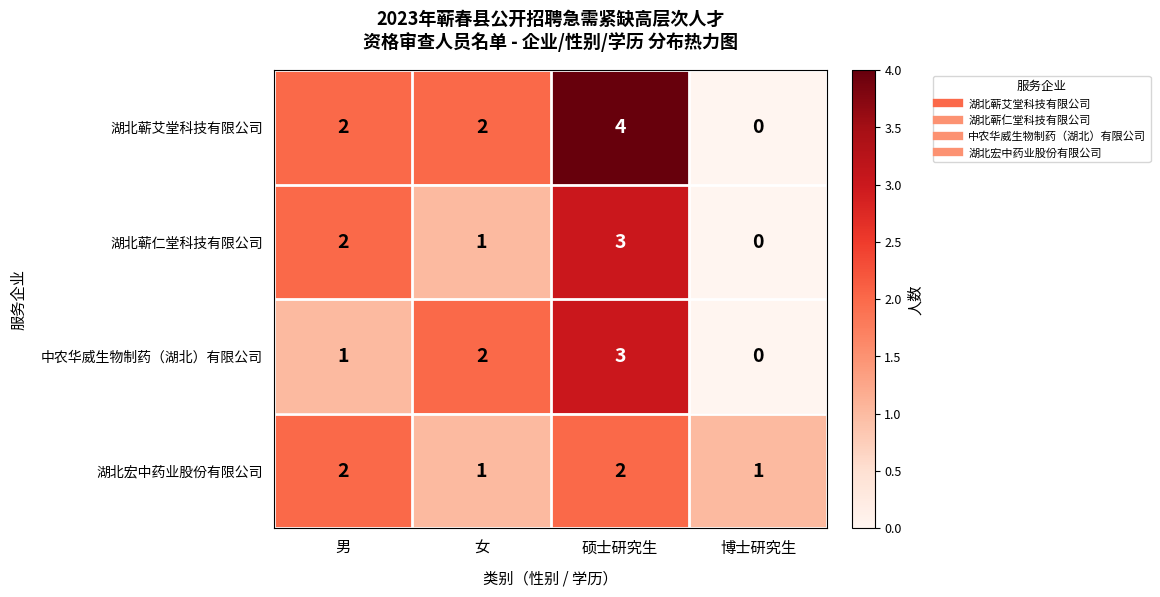

What is the sum of all 中农华威生物制药（湖北）有限公司 values?

6